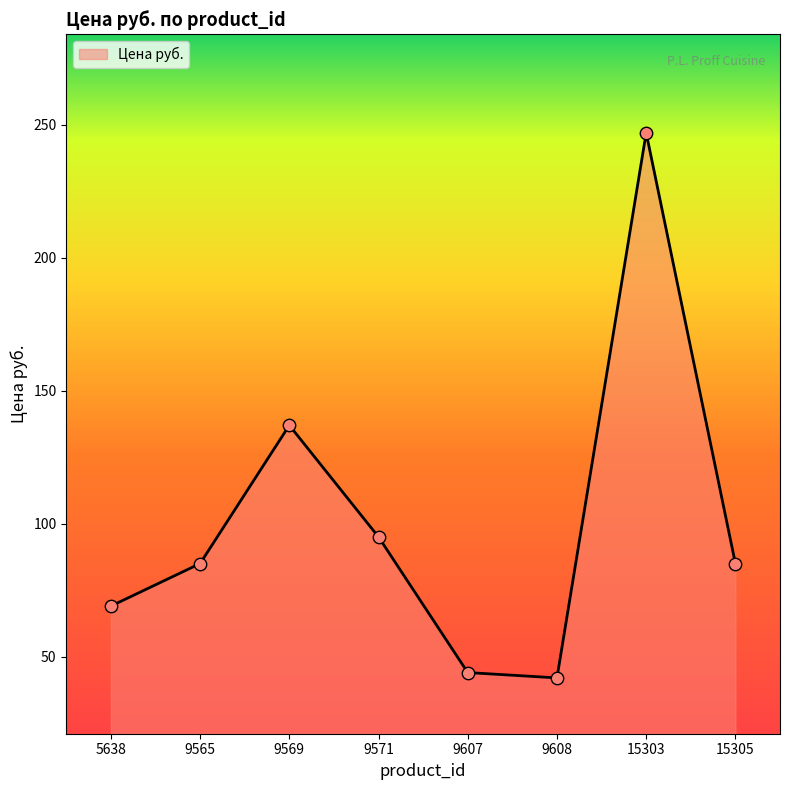

Between 15303 and 9608, which is larger?

15303